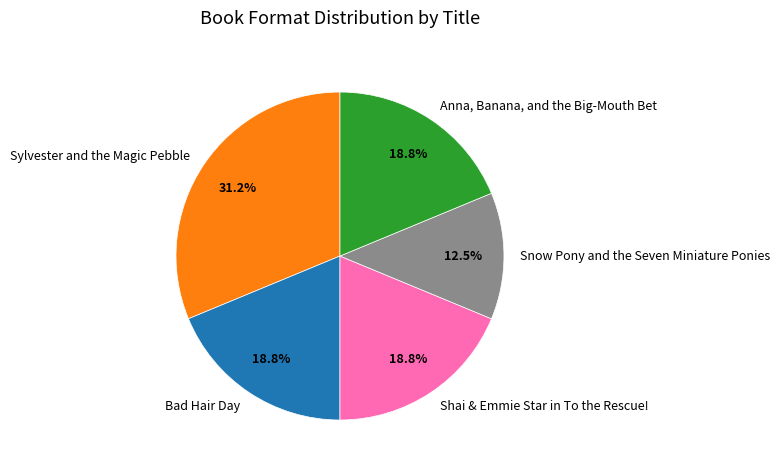

Which slice is the smallest?

Snow Pony and the Seven Miniature Ponies